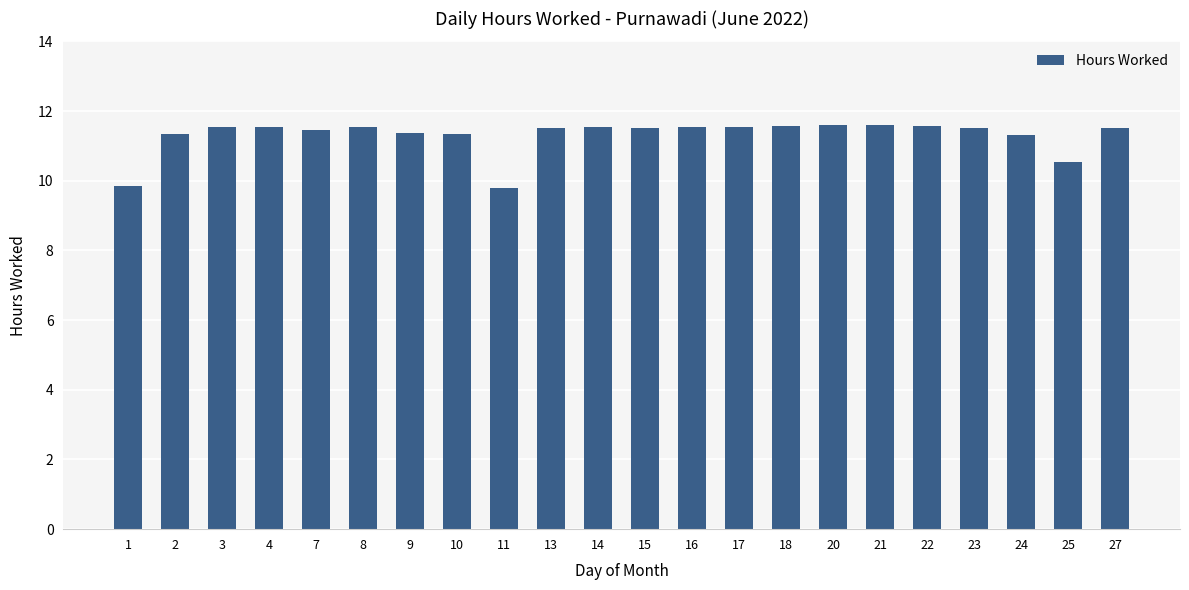

Read the value at 14.

11.5